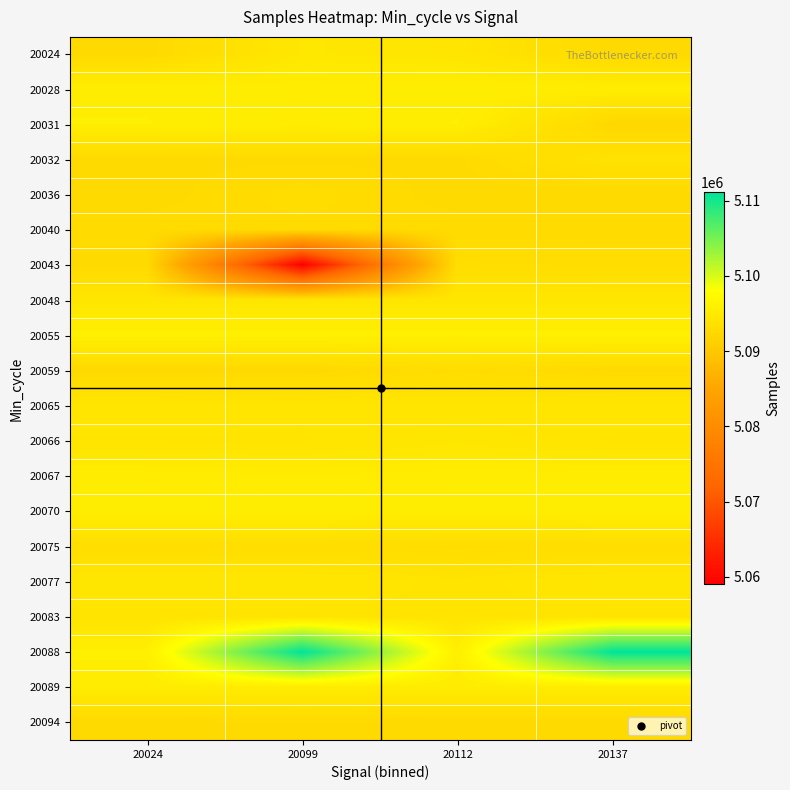

Which has a higher value, 20099 or 20137?

20099